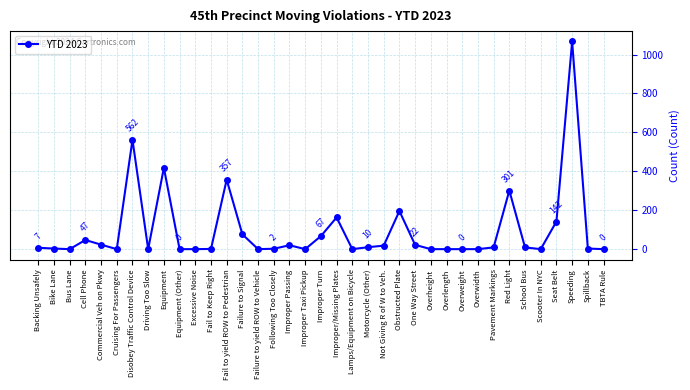

What is the change in value from Fail to yield ROW to Pedestrian to School Bus?

-348